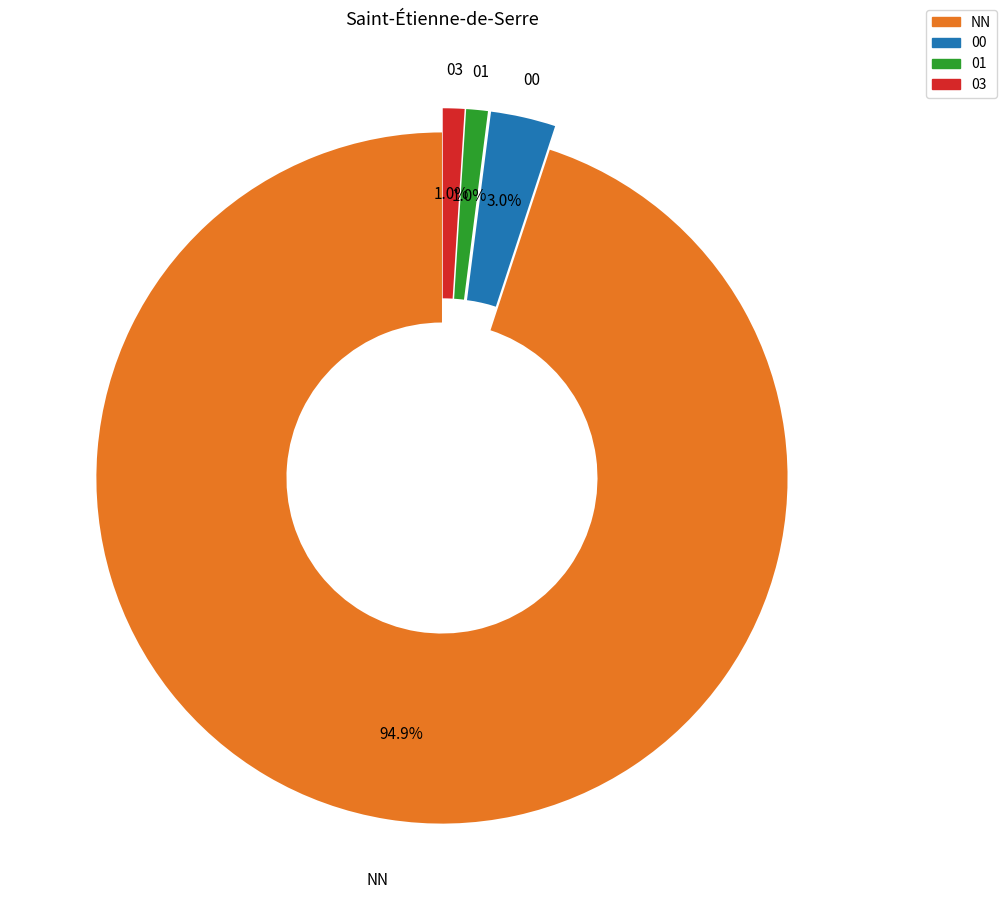

Which slice is the largest?

NN